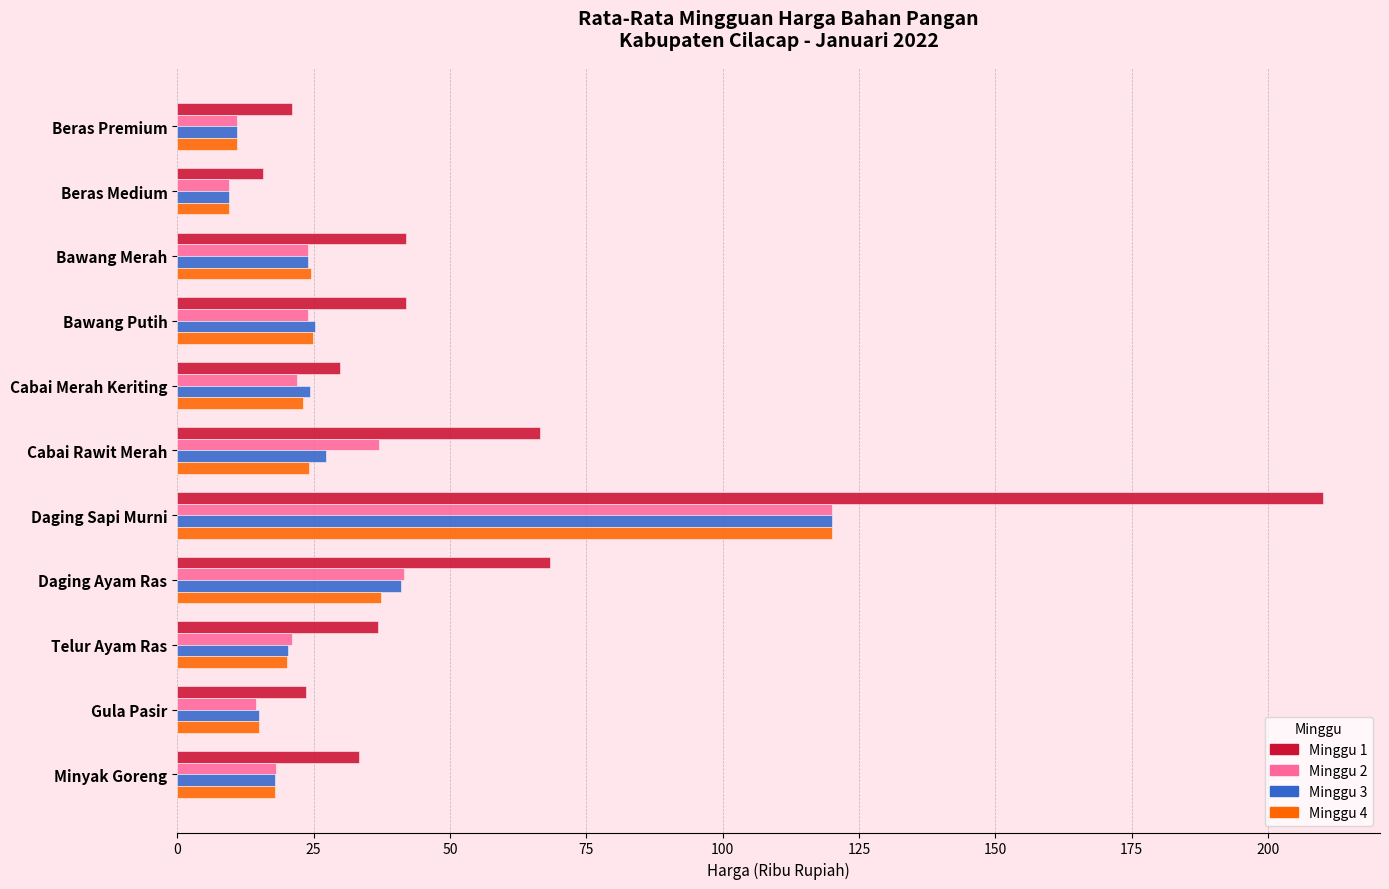

Which series has the largest total across all categories?

Minggu 1